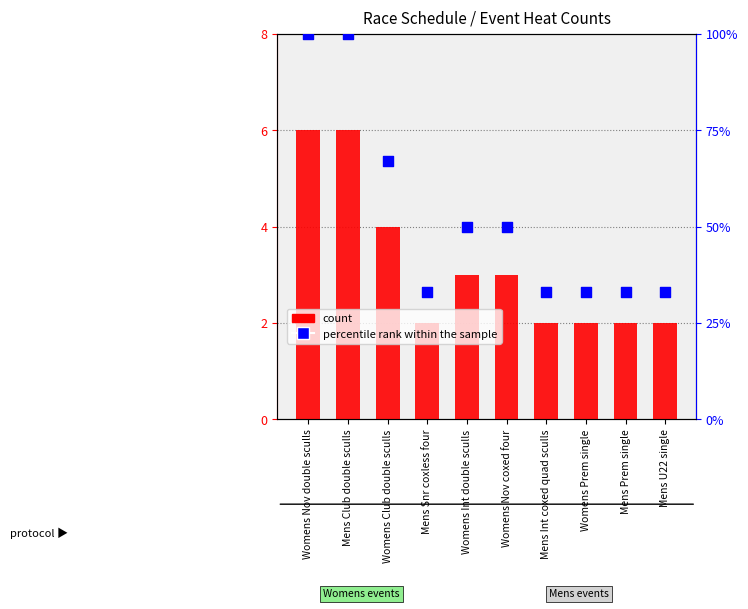

Which series has the widest spread of Y values?

percentile rank within the sample